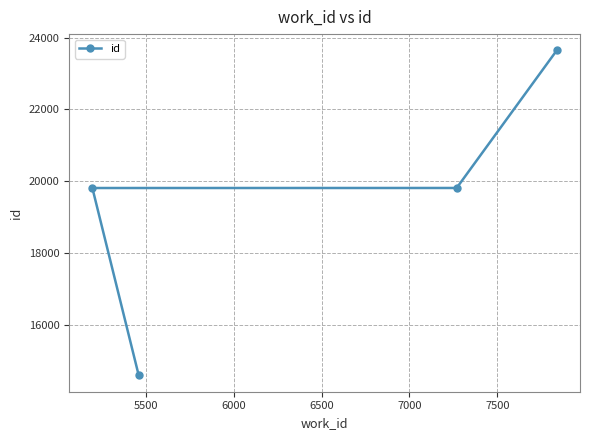

What is the maximum value shown in the chart?

23643